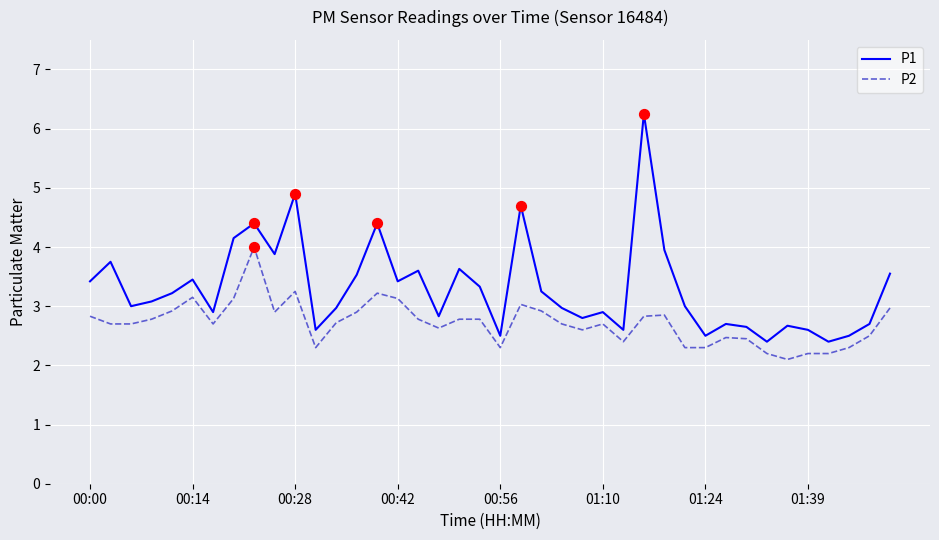

Which series has the largest total across all categories?

P1